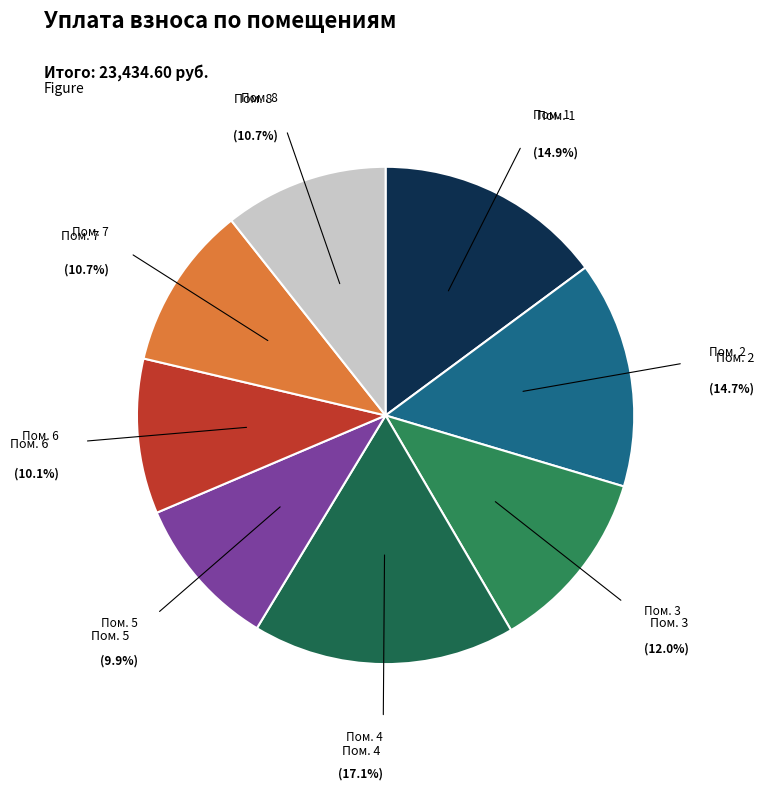

To the nearest percent, what is the difference between the largest and smallest slice percentages?

7%